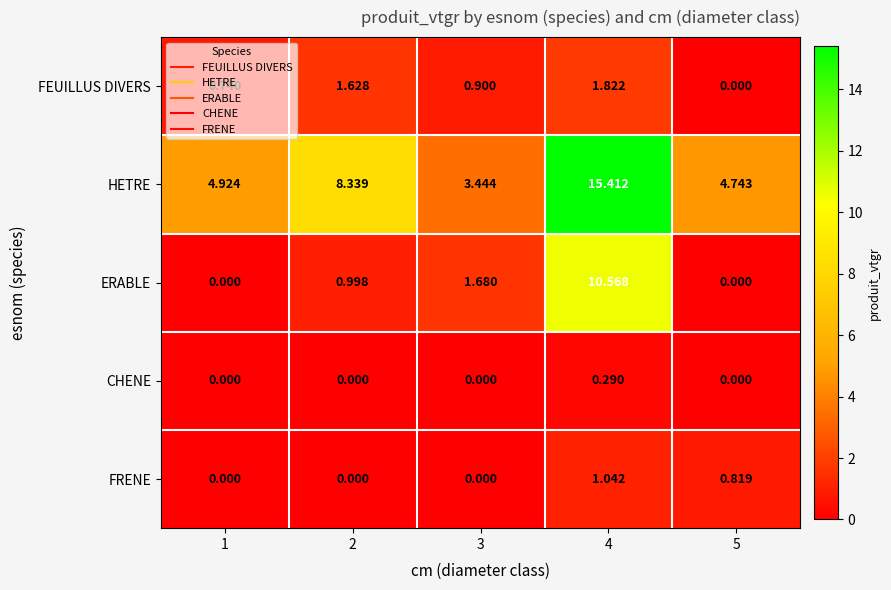

Rank the series by their maximum value, from lowest to highest.

CHENE, FRENE, FEUILLUS DIVERS, ERABLE, HETRE